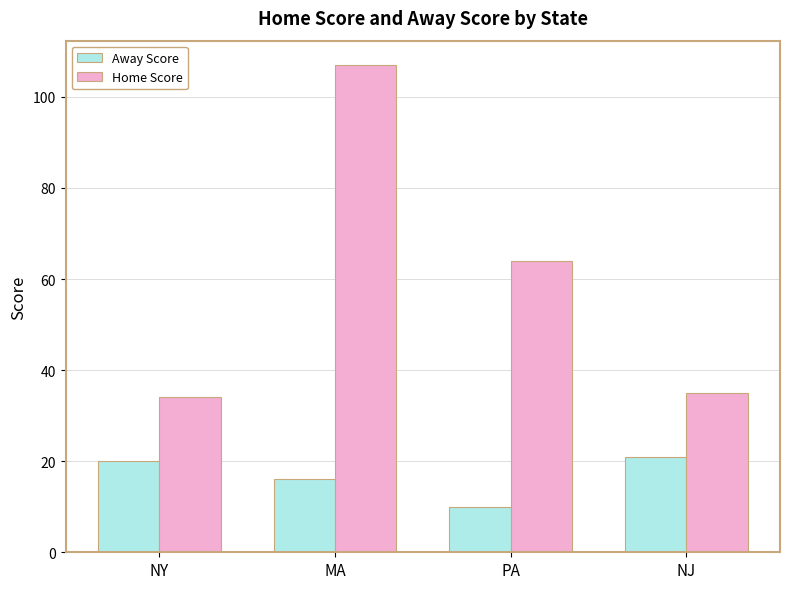

Is the value of Away Score at PA greater than the value of Home Score at PA?

No